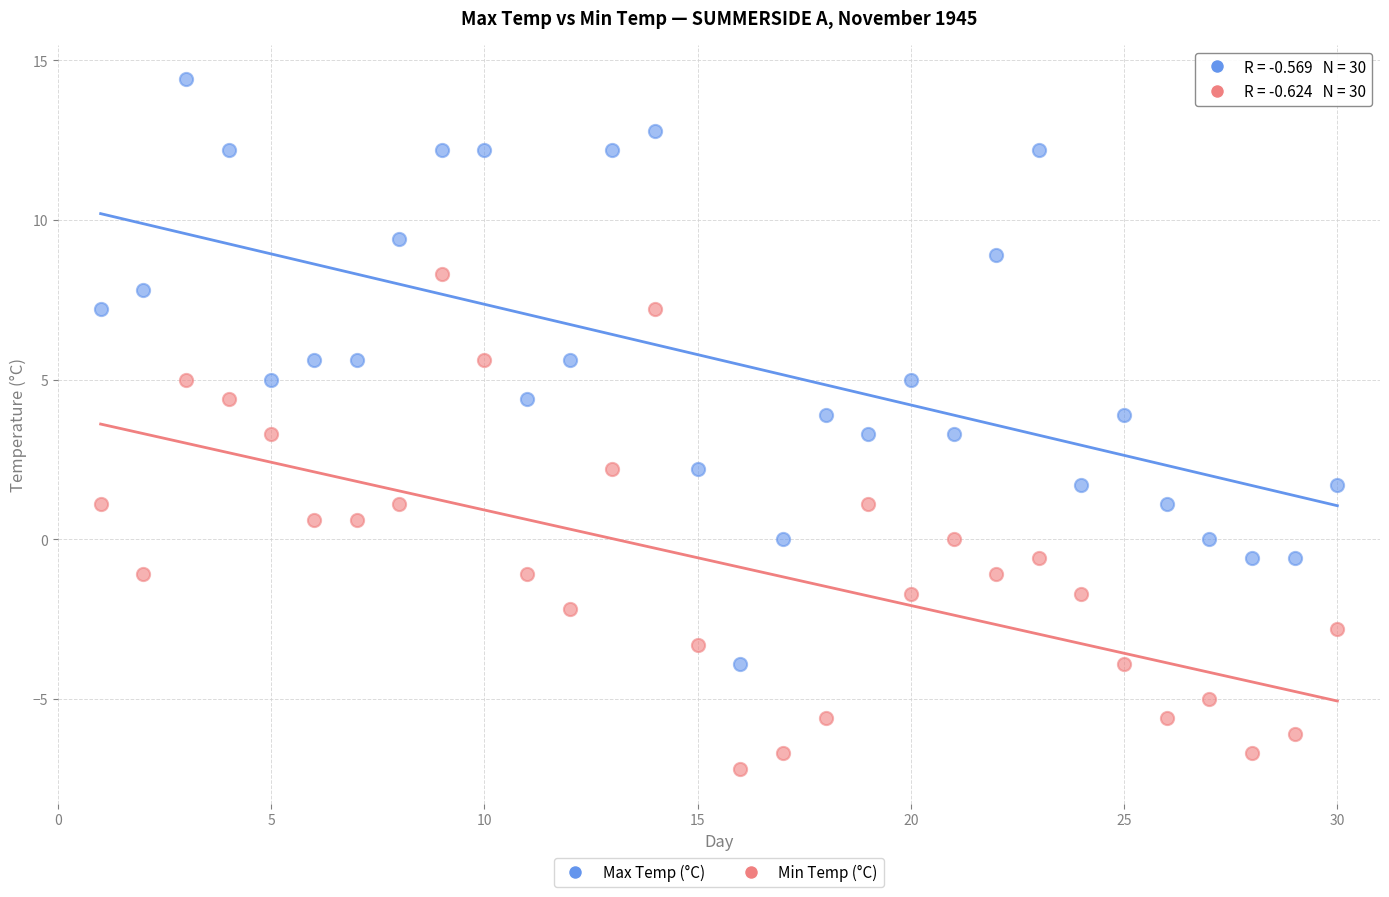

What are all the series names shown in the legend?

Max Temp (°C), Min Temp (°C)